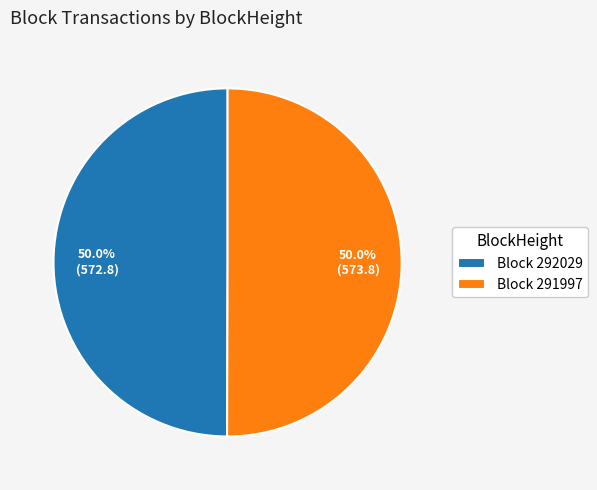

Is the sum of Block 292029 and Block 291997 greater than half?

Yes